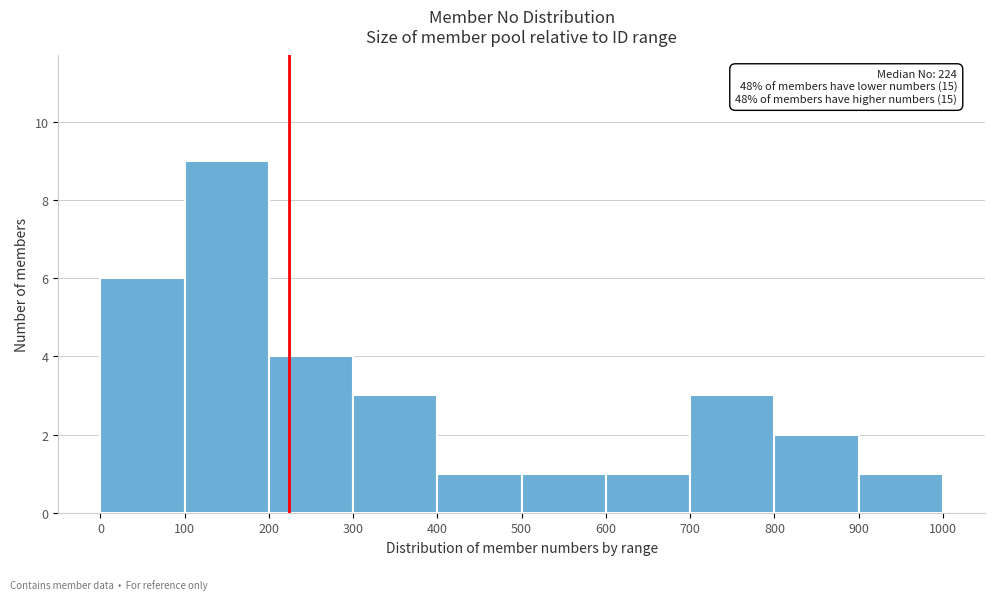

Which range on the x-axis has the tallest bar?

100 to 200